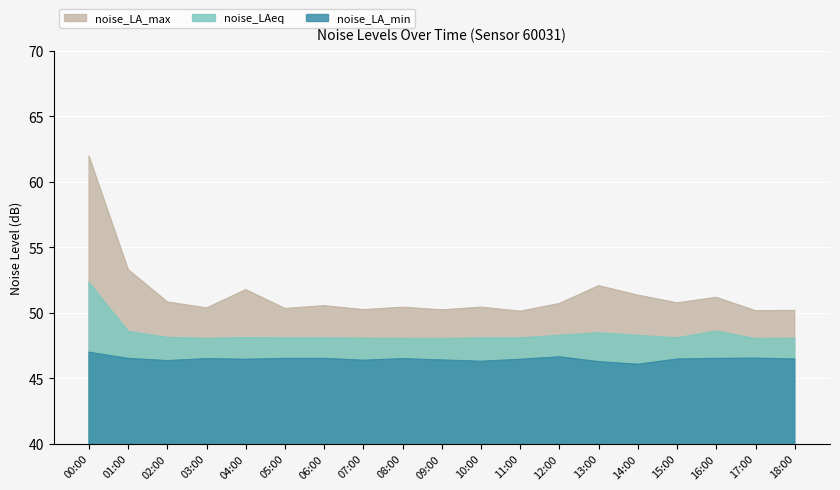

At how many categories does at least one series exceed 55?

1